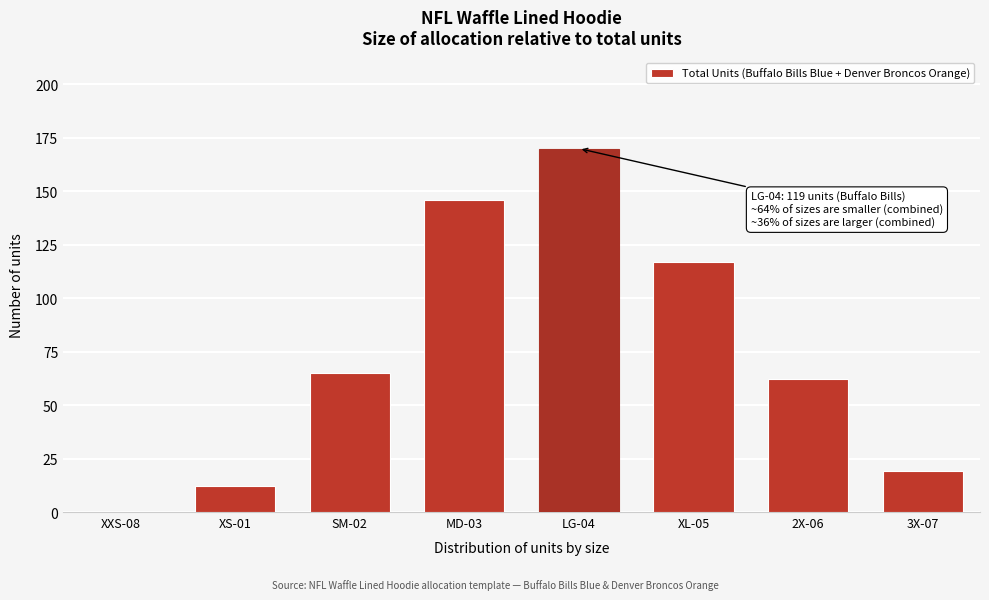

Reading left to right, extract all data points from this chart.

XXS-08=0	XS-01=12	SM-02=65	MD-03=146	LG-04=170	XL-05=117	2X-06=62	3X-07=19